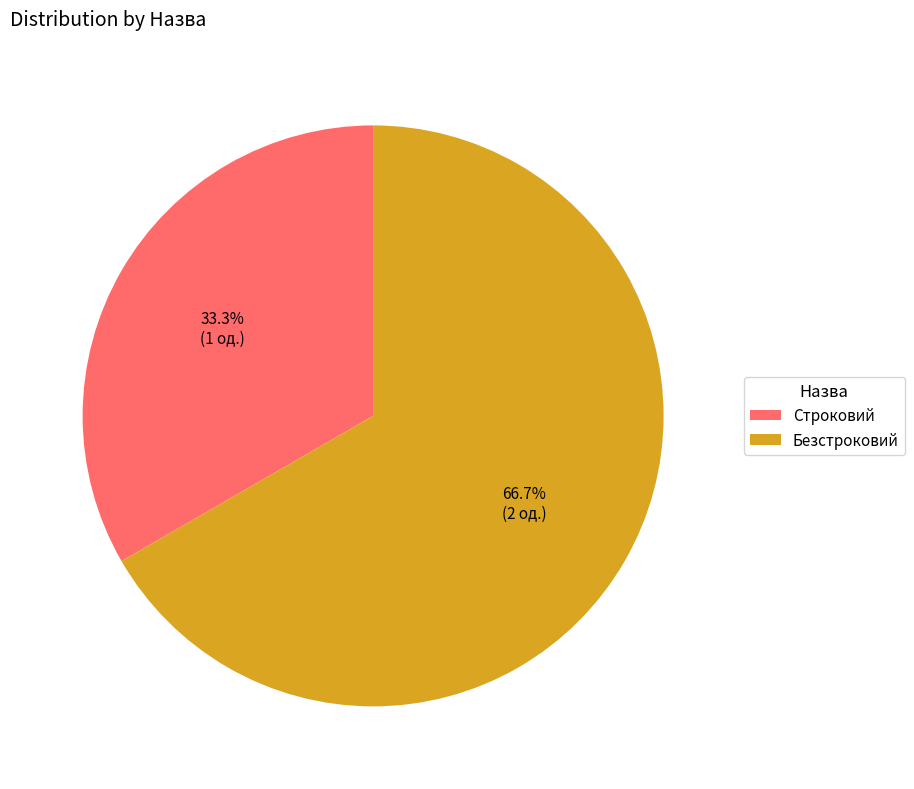

How many slices are in this pie chart?

2